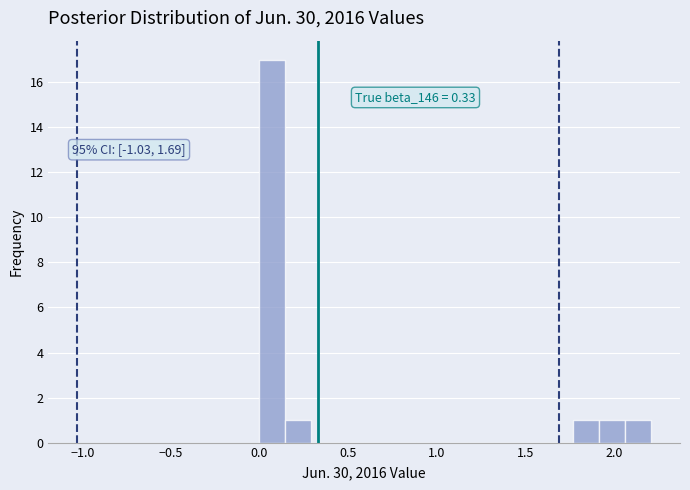

Around what value on the x-axis is the tallest bar? Give the approximate position of its centre, as read against the axis.

0.05